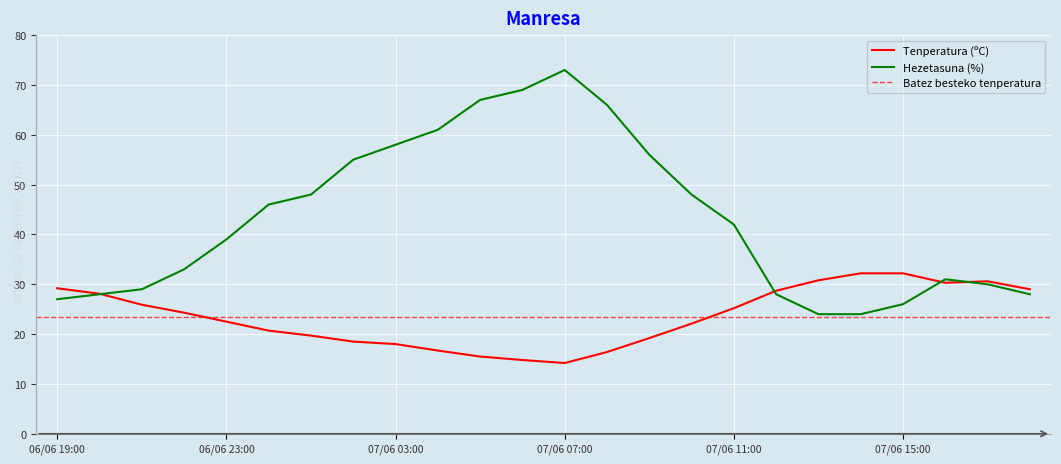

Is it true that Hezetasuna (%) equals 69.0 at 07/06 06:00?

True